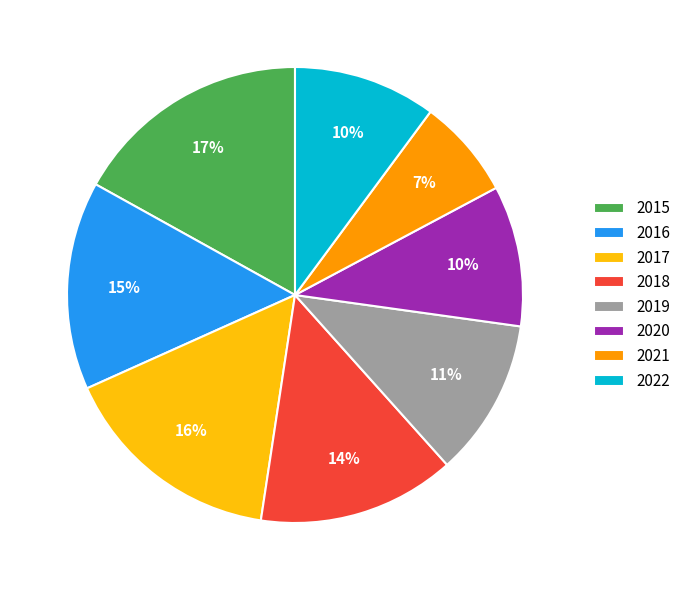

The 2022 slice represents 19% of the pie. True or false?

False